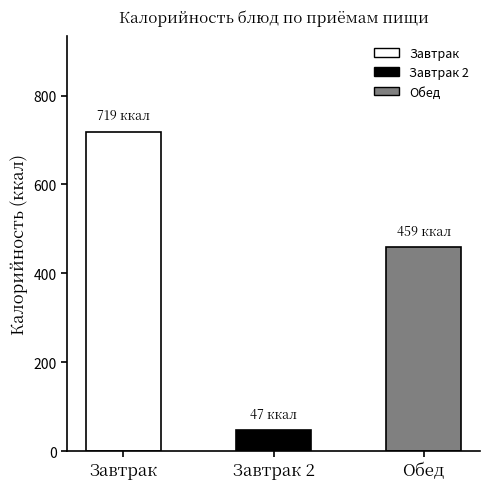

Which has a higher value, Обед or Завтрак 2?

Обед